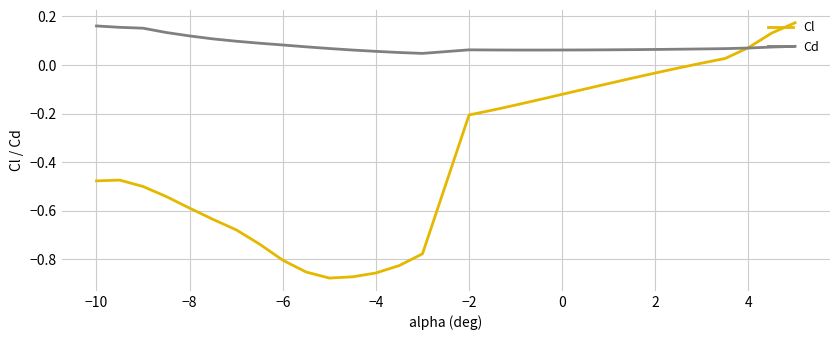

Which series has the largest range (max minus min)?

Cl